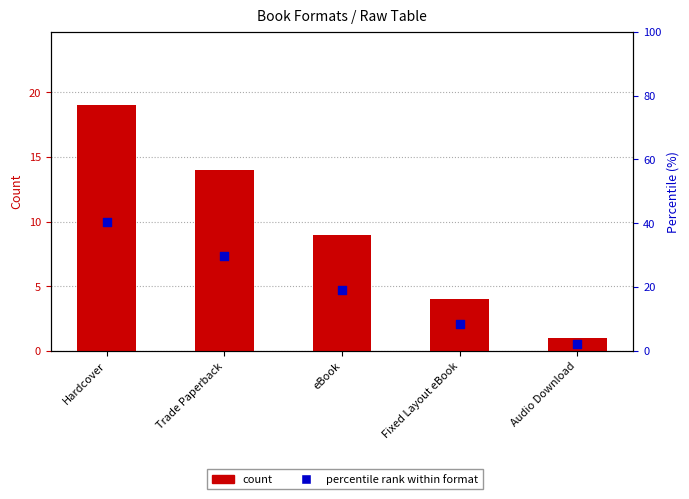

Which series has the largest Y range (max minus min)?

percentile rank